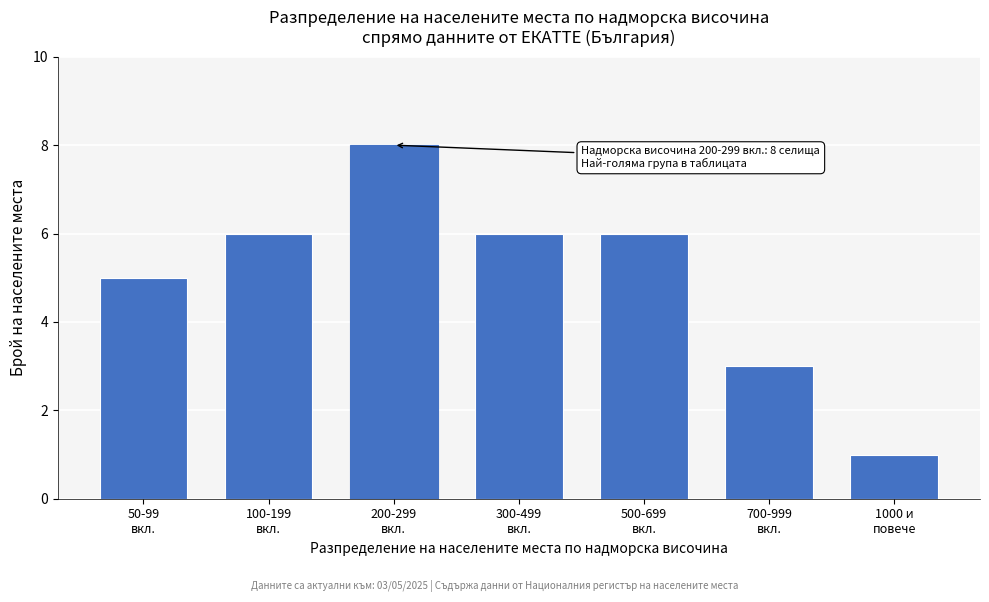

Reading left to right, what are all the values shown in this chart?

5	6	8	6	6	3	1